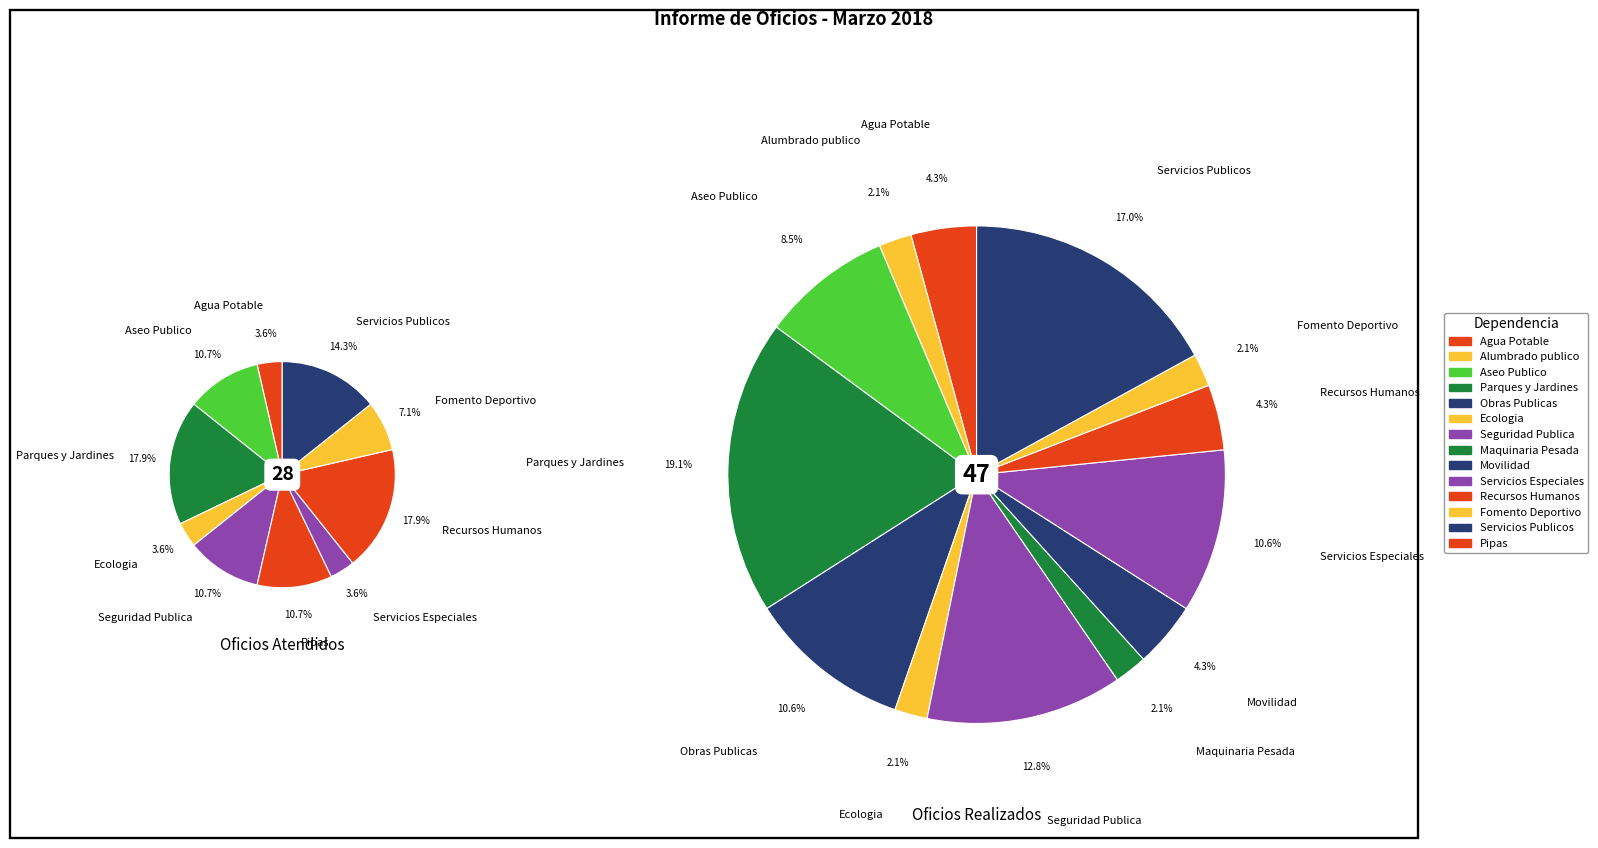

Which series has the largest range (max minus min)?

Realizados